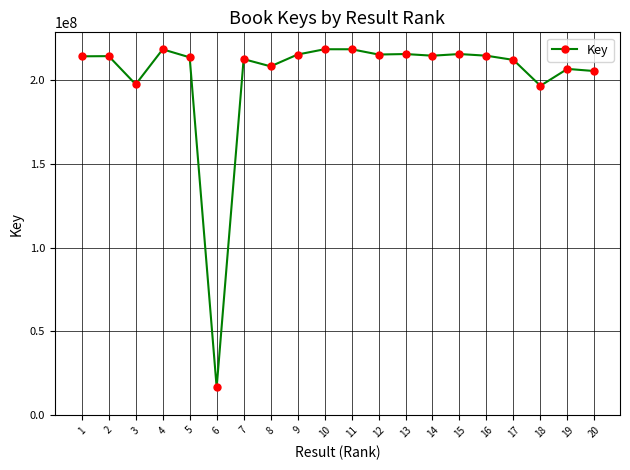

Which has a higher value, 12 or 8?

12